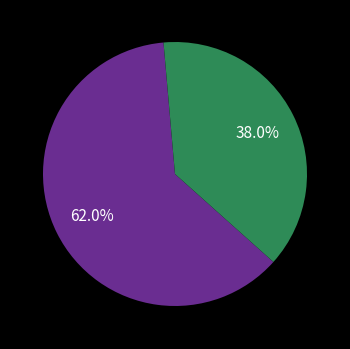

Is there any slice that represents more than half of the pie?

Yes